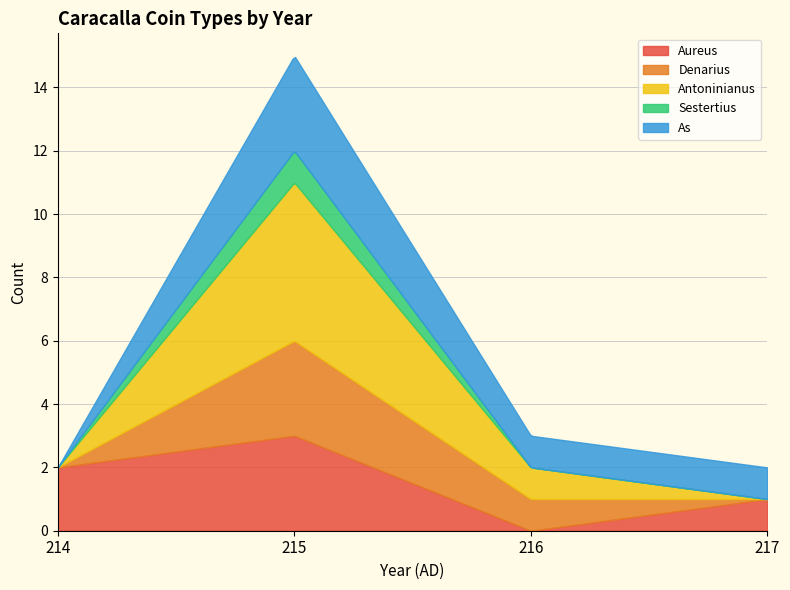

What is the maximum value for Aureus?

3.0